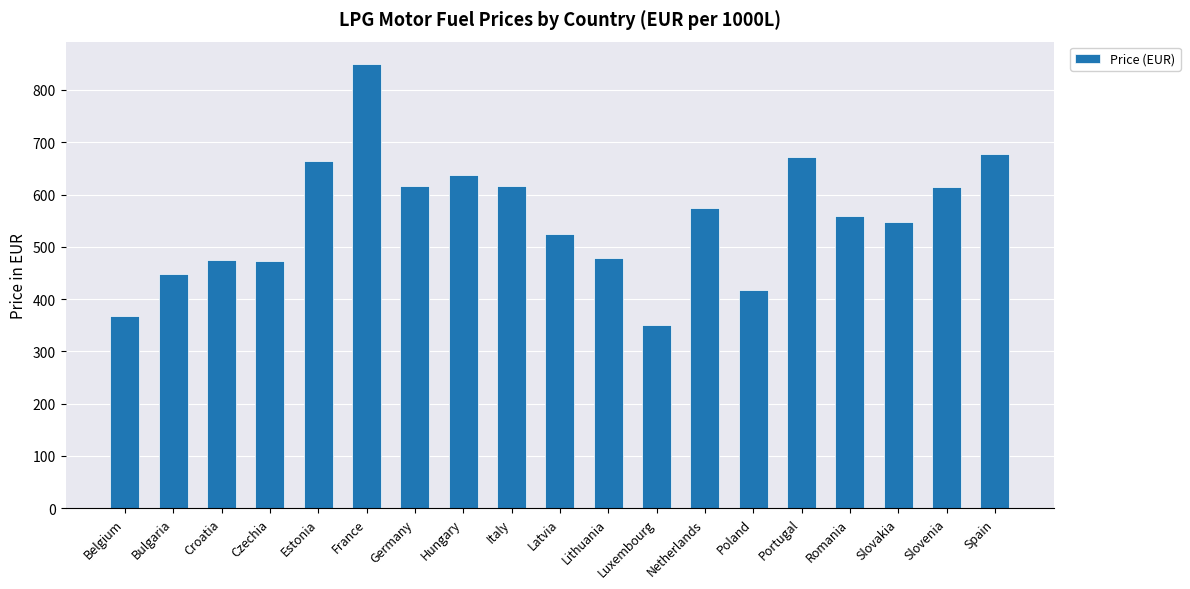

What is the value of the 11th bar from the left?

479.3